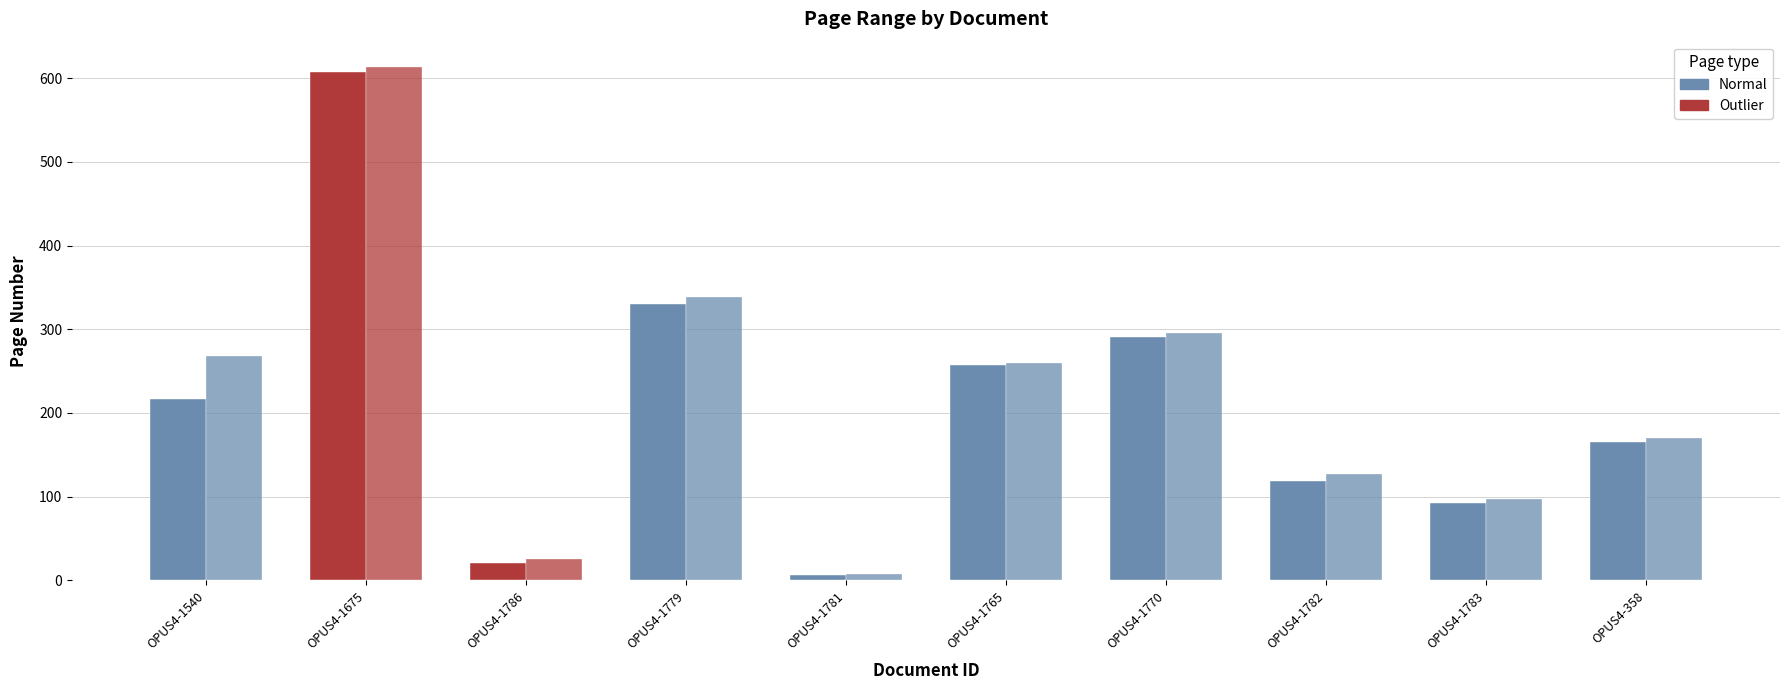

At how many categories does at least one series exceed 397?

1